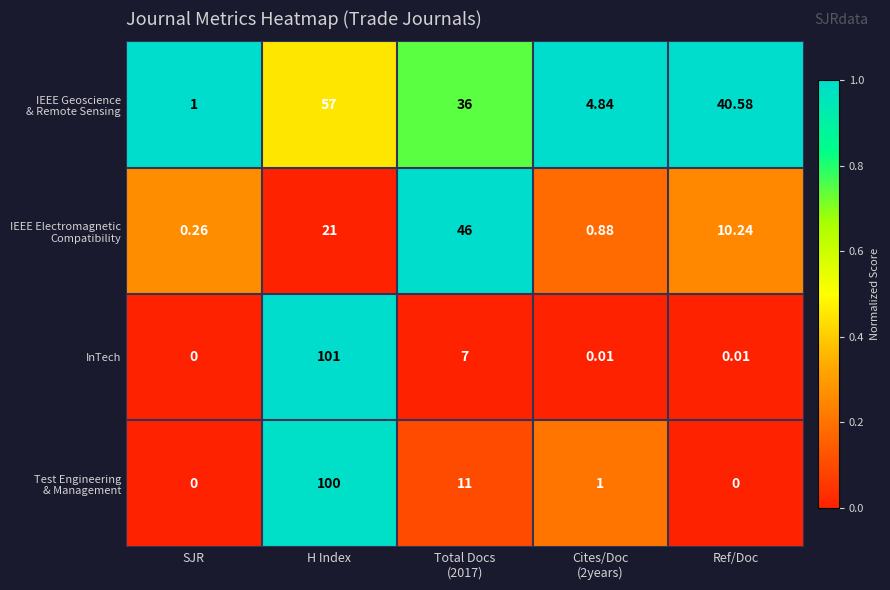

What is the total value across all series at Total Docs
(2017)?

100.0